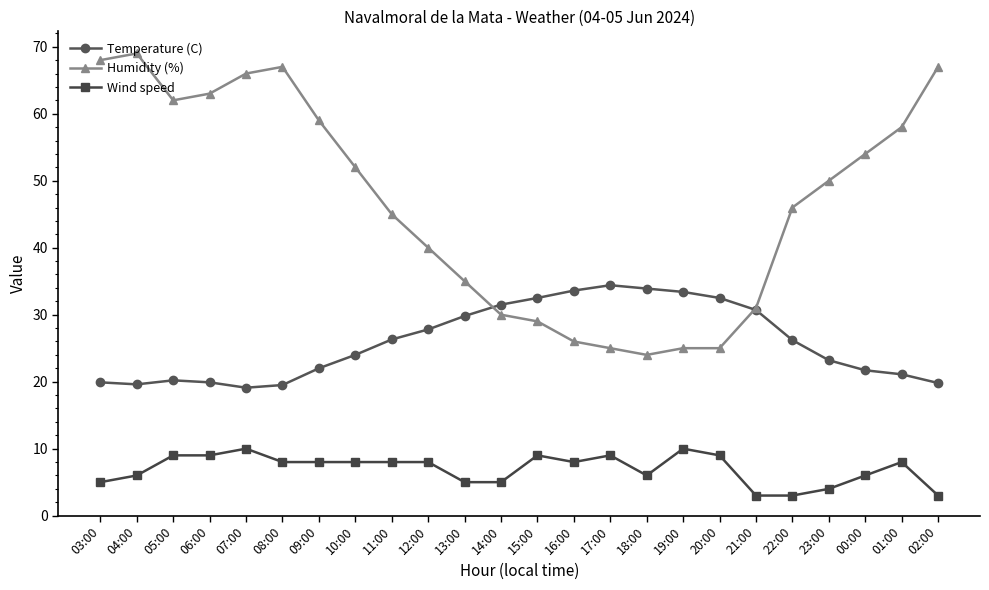

True or false: Humidity (%) has a value of 75.9 at 22:00.

False